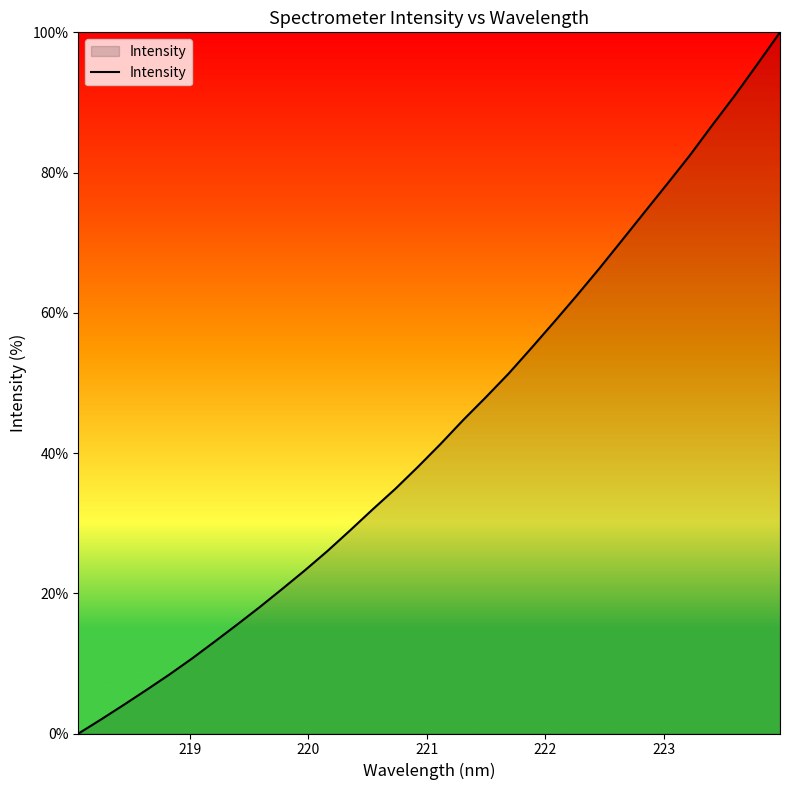

What is the difference between the maximum and minimum values?

100.0